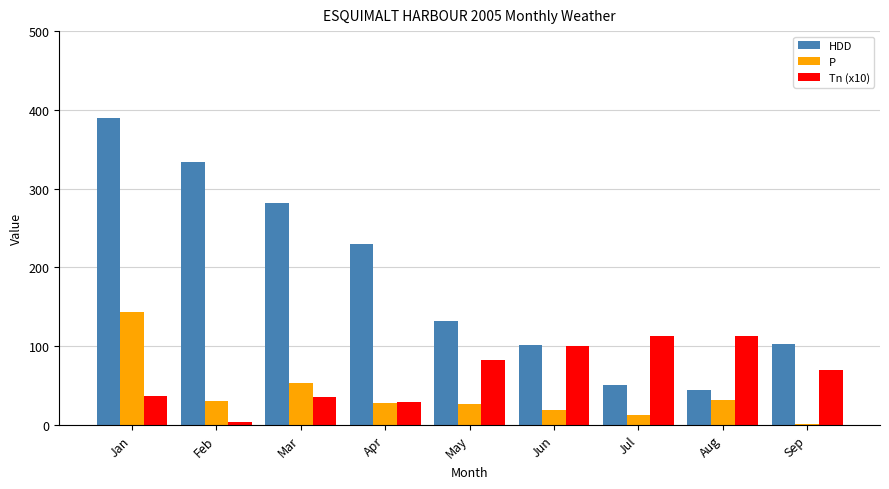

The value of P at Mar is 53.0. True or false?

True